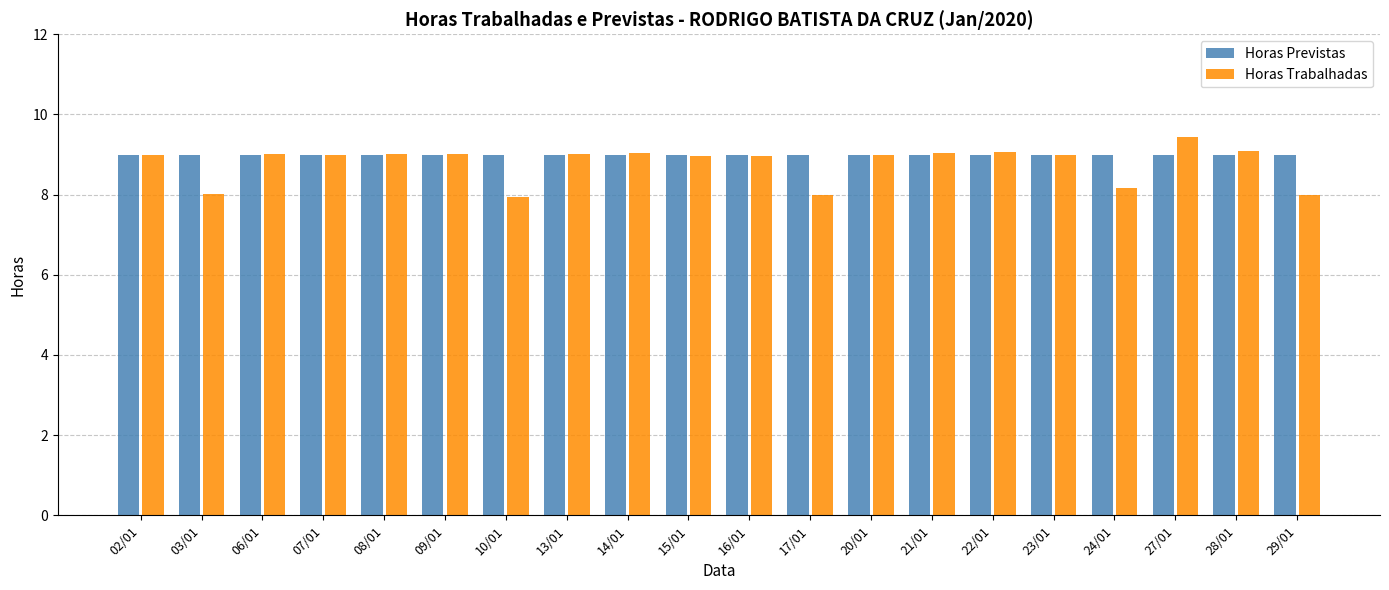

Which series changed the most between 10/01 and 23/01?

Horas Trabalhadas